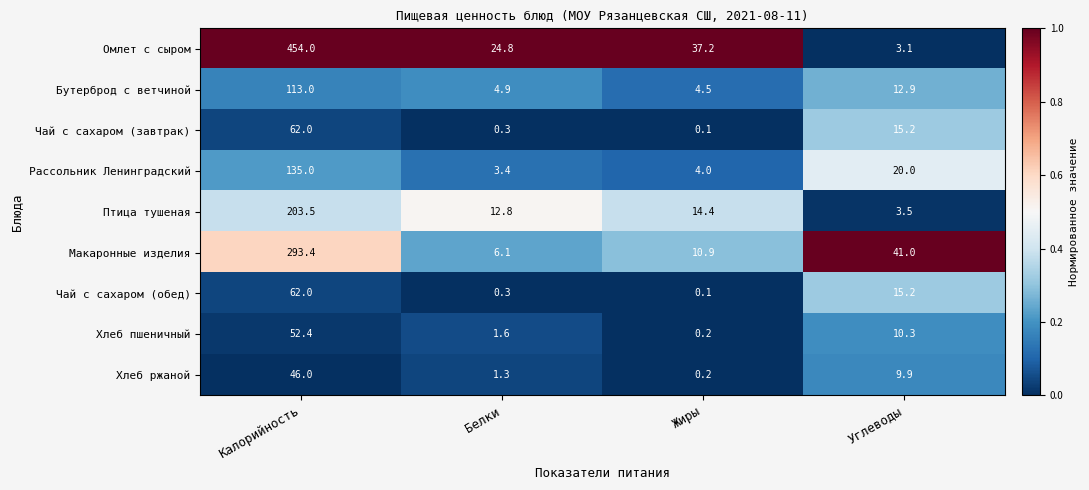

Which series changed the most between Жиры and Углеводы?

Омлет с сыром